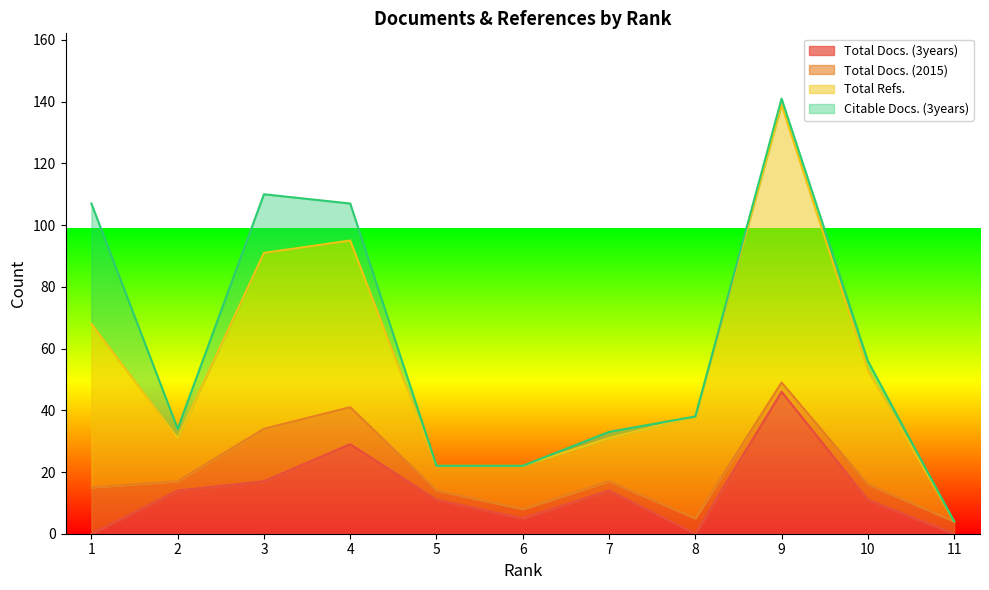

At how many categories does at least one series exceed 27?

6